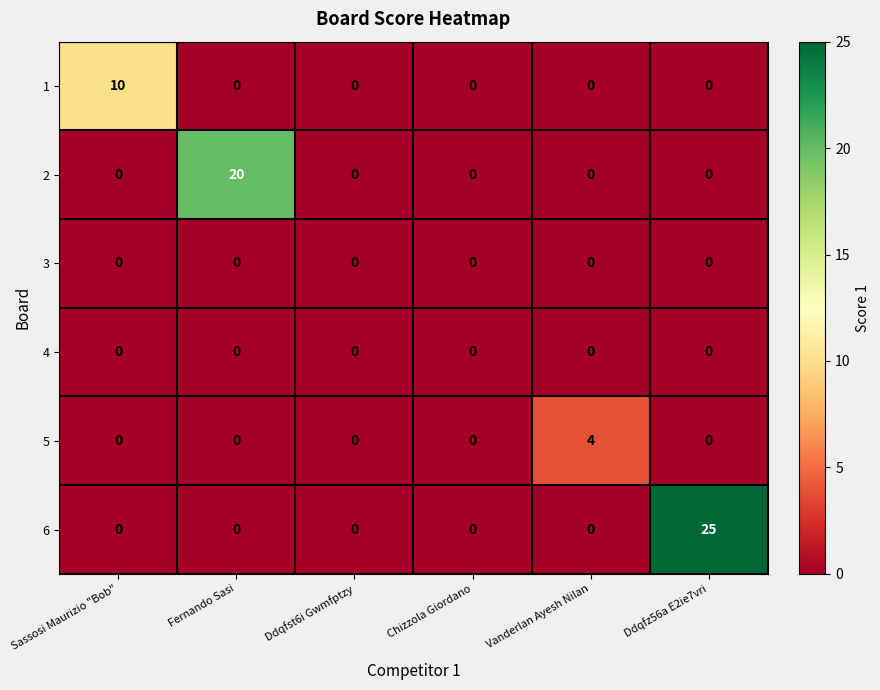

What is the spread (max minus min) of values at Ddqfz56a E2ie7vri?

25